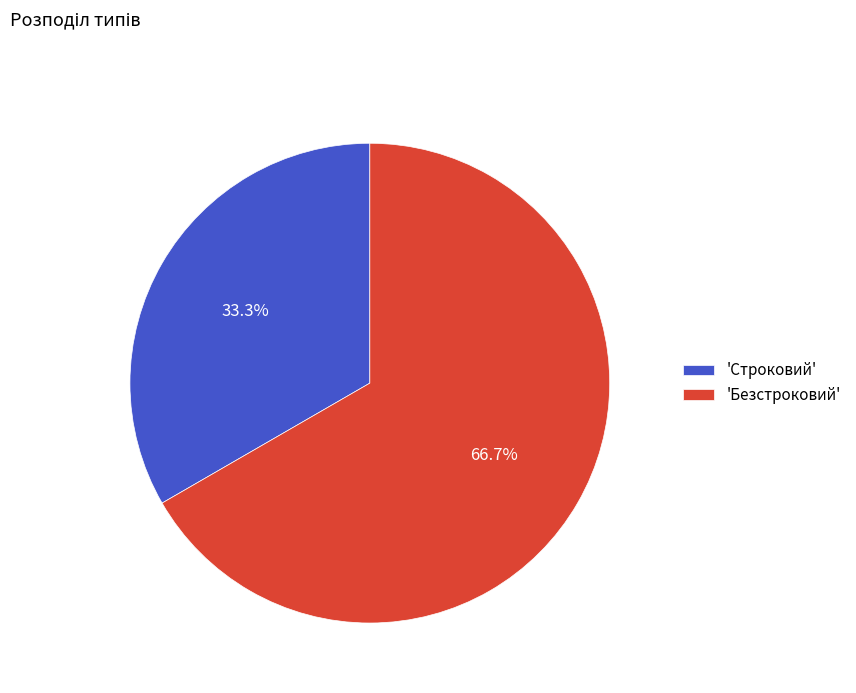

Do 'Строковий' and 'Безстроковий' together represent more than half of the pie?

Yes